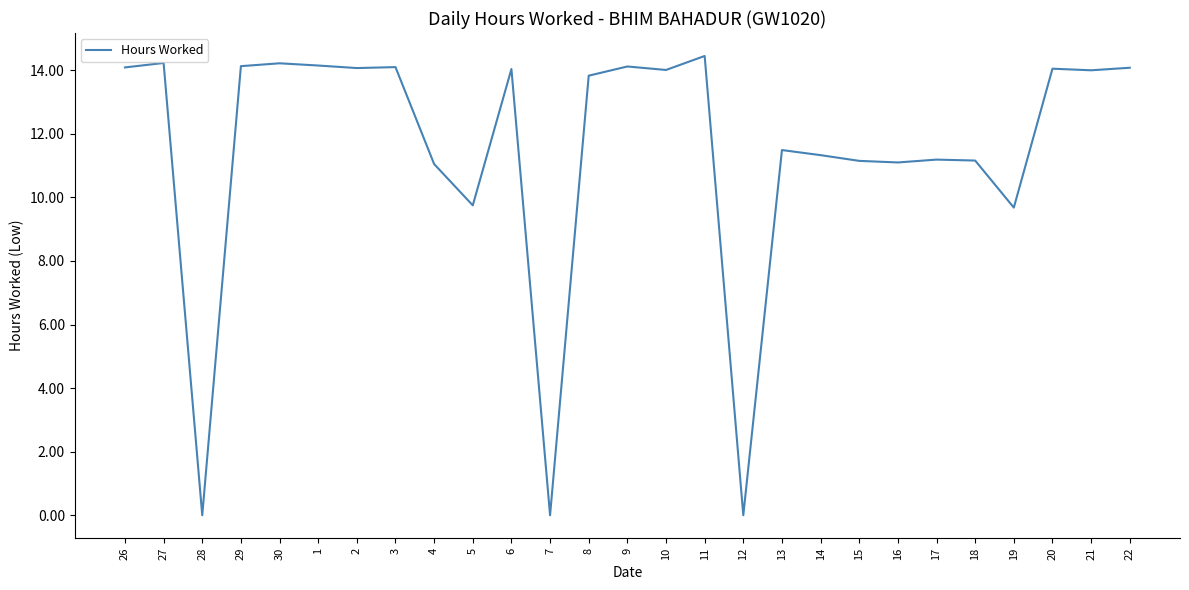

What position from the right is 26?

27